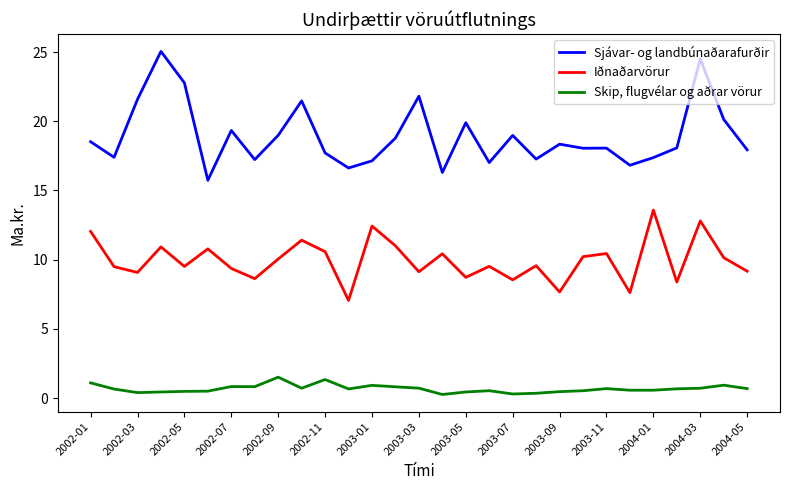

In Sjávar- og landbúnaðarafurðir, how many points are higher than both neighbors (excluding endpoints)?

9